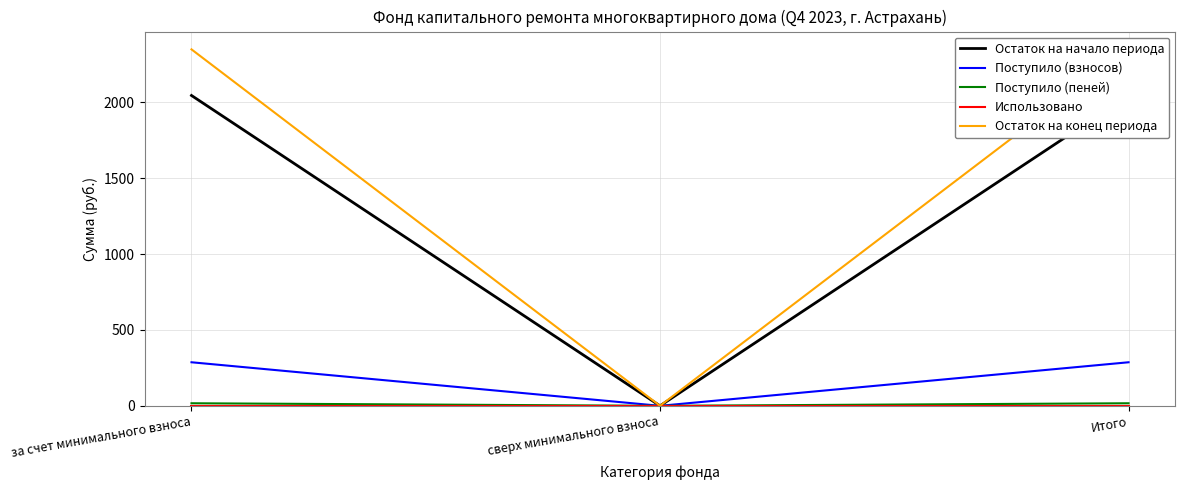

Read the Поступило (взносов) value at Итого.

287.0